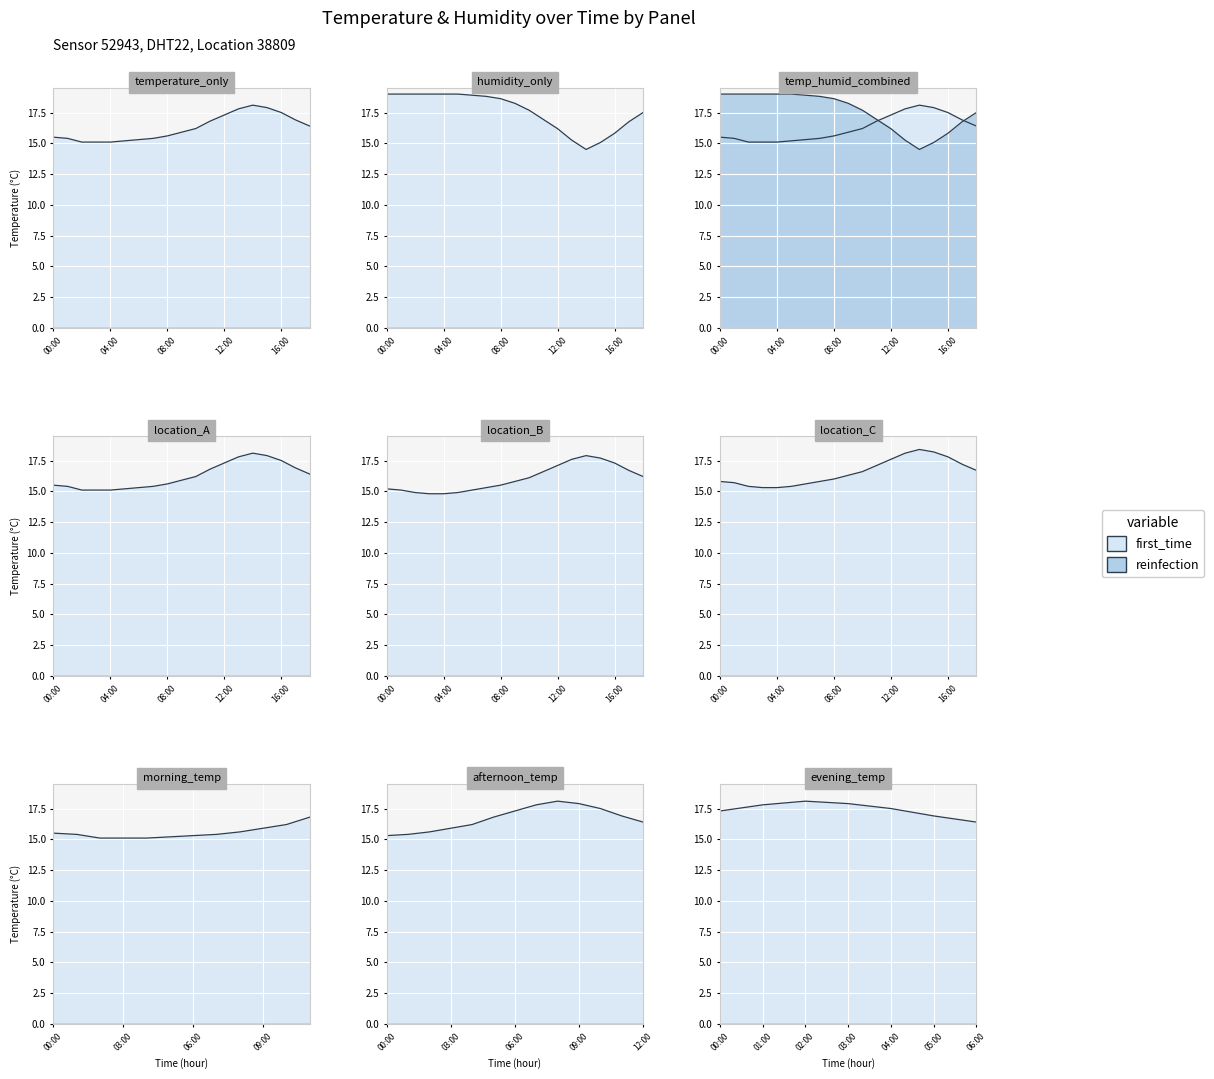

What is the value of the humidity point at the 1st from the left?

19.0